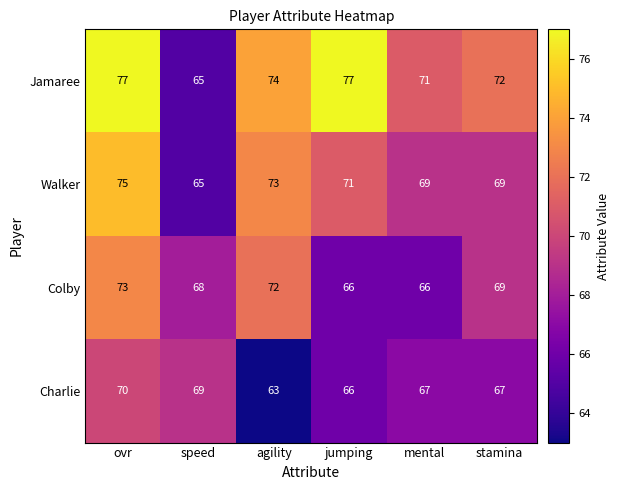

What is the difference between the maximum and minimum values in the Walker series?

10